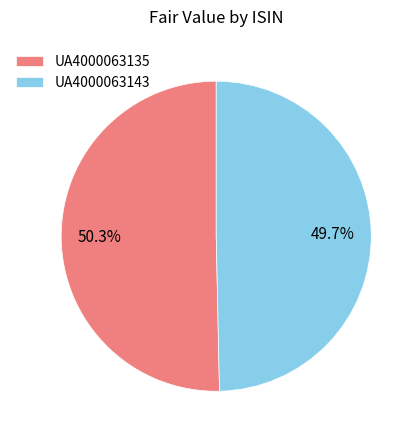

Does UA4000063143 represent more than half of the total?

No